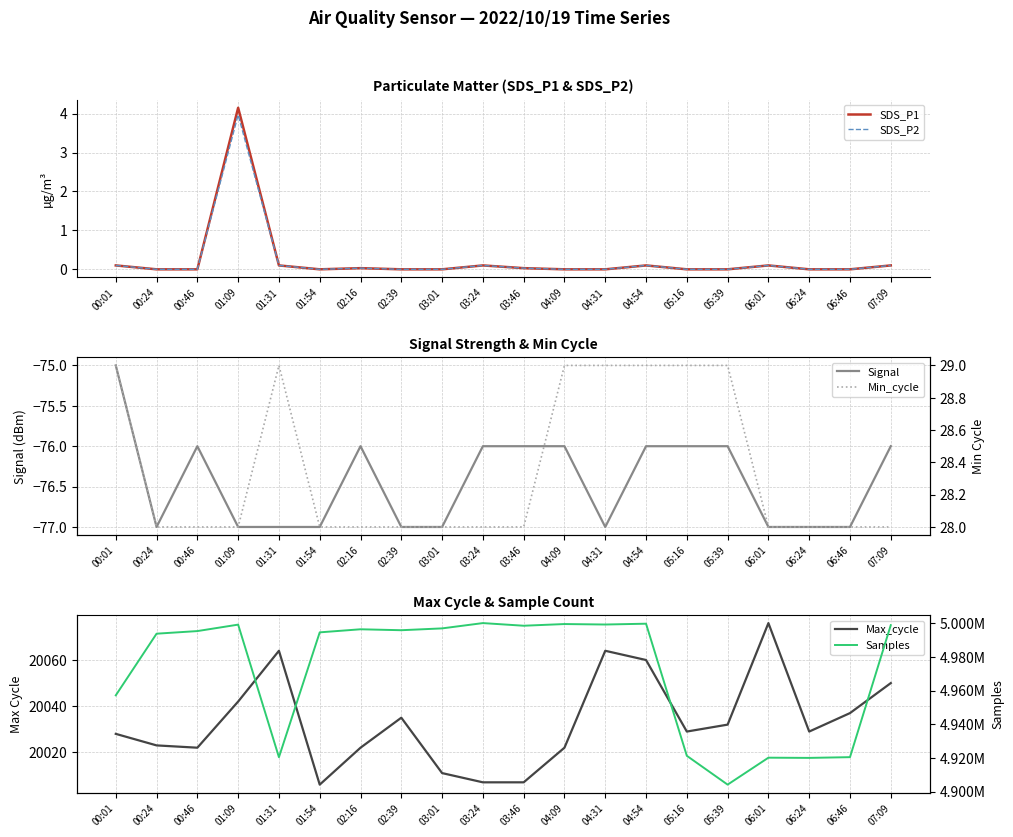

The Min_cycle series shows 28.0 at 02:39. True or false?

True